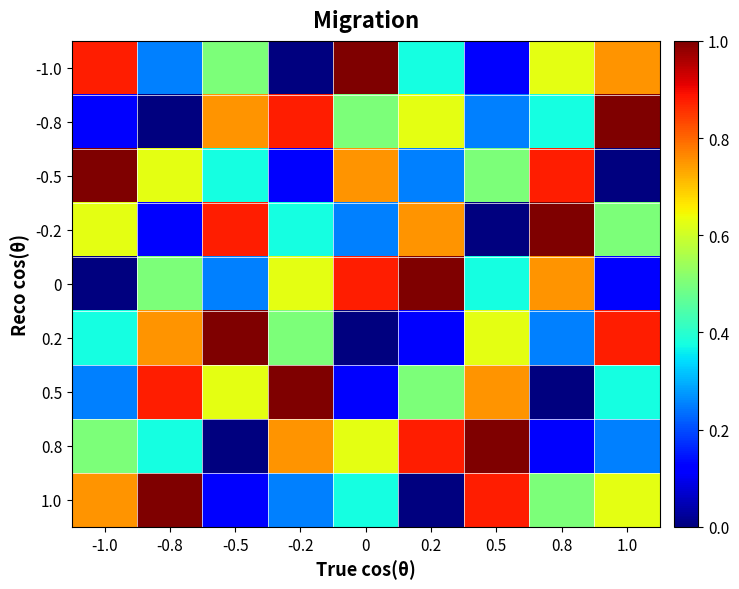

Reading left to right, transcribe all the data shown in this chart.

-1.0: -1.0=0.9	-0.8=0.2	-0.5=0.5	-0.2=0.0	0=1.0	0.2=0.4	0.5=0.1	0.8=0.6	1.0=0.8
-0.8: -1.0=0.1	-0.8=0.0	-0.5=0.8	-0.2=0.9	0=0.5	0.2=0.6	0.5=0.2	0.8=0.4	1.0=1.0
-0.5: -1.0=1.0	-0.8=0.6	-0.5=0.4	-0.2=0.1	0=0.8	0.2=0.2	0.5=0.5	0.8=0.9	1.0=0.0
-0.2: -1.0=0.6	-0.8=0.1	-0.5=0.9	-0.2=0.4	0=0.2	0.2=0.8	0.5=0.0	0.8=1.0	1.0=0.5
0: -1.0=0.0	-0.8=0.5	-0.5=0.2	-0.2=0.6	0=0.9	0.2=1.0	0.5=0.4	0.8=0.8	1.0=0.1
0.2: -1.0=0.4	-0.8=0.8	-0.5=1.0	-0.2=0.5	0=0.0	0.2=0.1	0.5=0.6	0.8=0.2	1.0=0.9
0.5: -1.0=0.2	-0.8=0.9	-0.5=0.6	-0.2=1.0	0=0.1	0.2=0.5	0.5=0.8	0.8=0.0	1.0=0.4
0.8: -1.0=0.5	-0.8=0.4	-0.5=0.0	-0.2=0.8	0=0.6	0.2=0.9	0.5=1.0	0.8=0.1	1.0=0.2
1.0: -1.0=0.8	-0.8=1.0	-0.5=0.1	-0.2=0.2	0=0.4	0.2=0.0	0.5=0.9	0.8=0.5	1.0=0.6